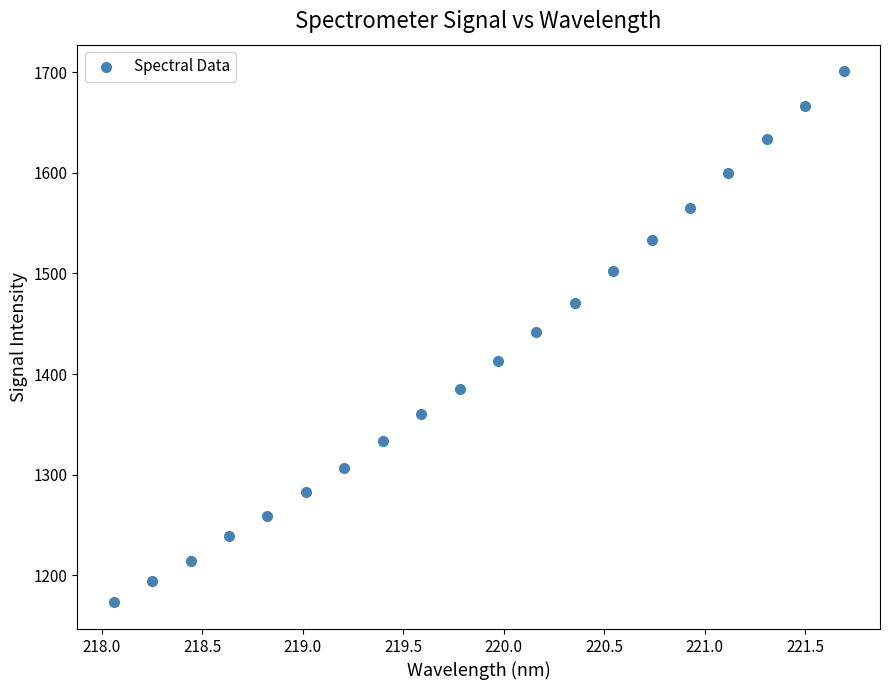

What is the range of X values (max minus min)?

3.6